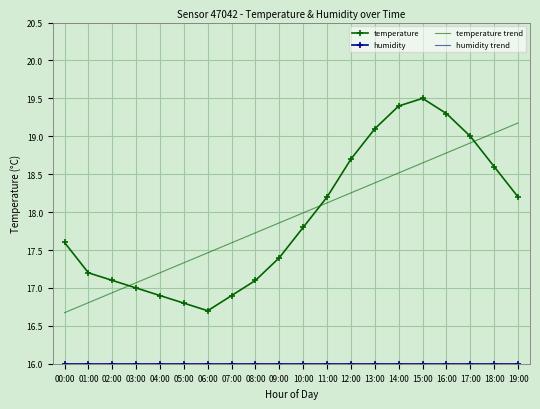

Where is the first local maximum for temperature?

15:00